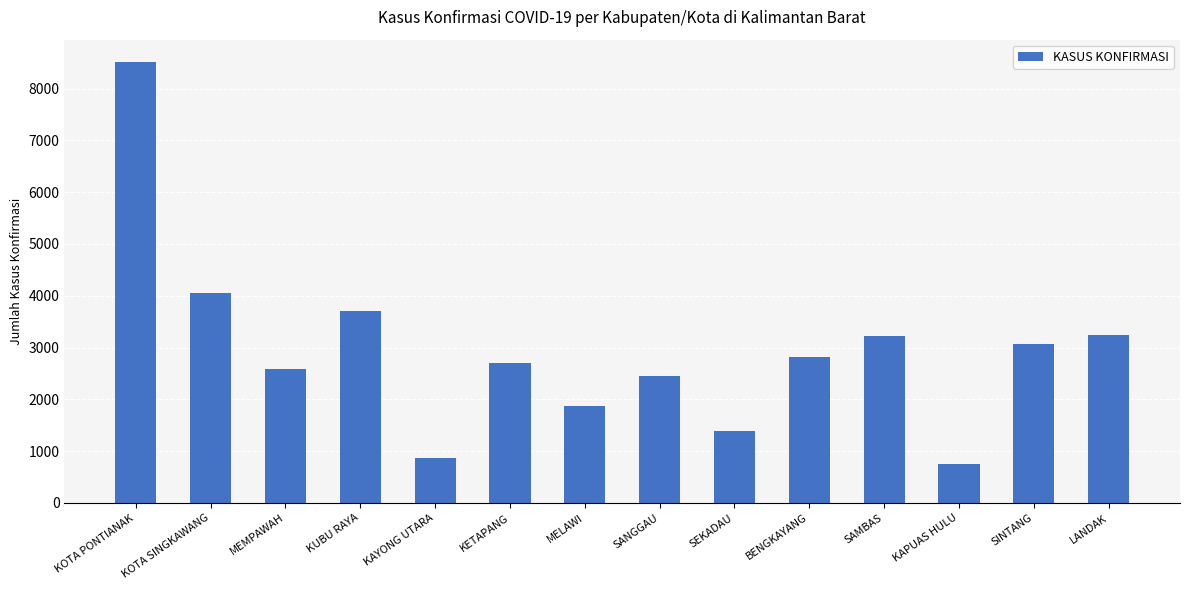

The value at BENGKAYANG is 4424. True or false?

False